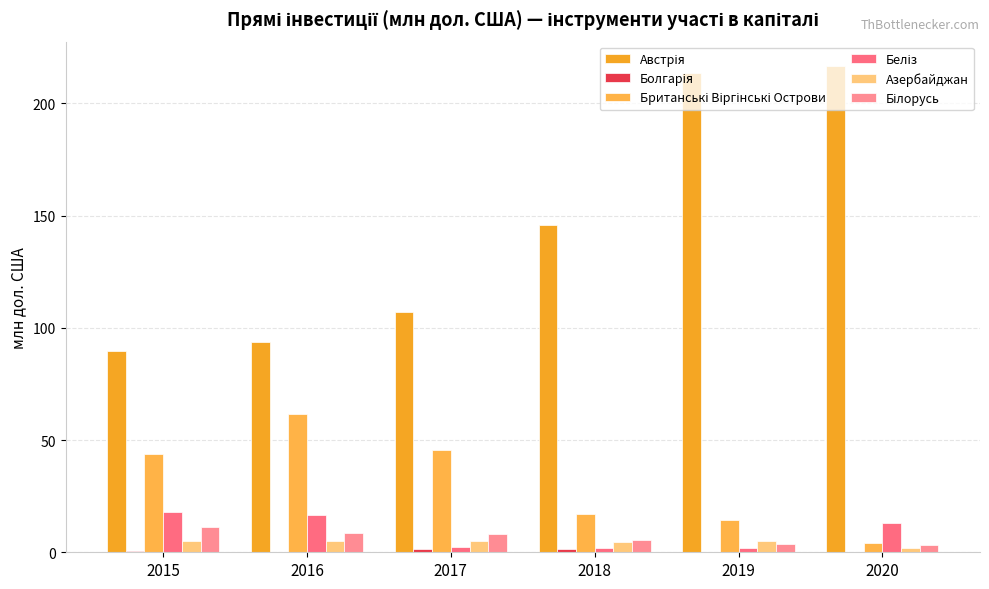

What is the value of the Азербайджан bar at the 2nd from the left?

4.8